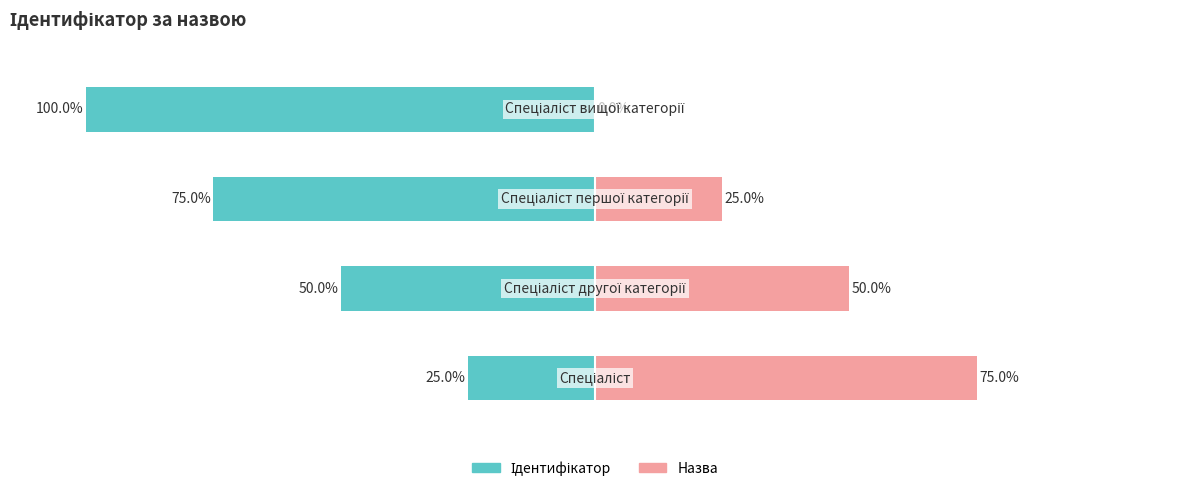

Is the value of Ідентифікатор at 3 greater than the value of Назва at 3?

No